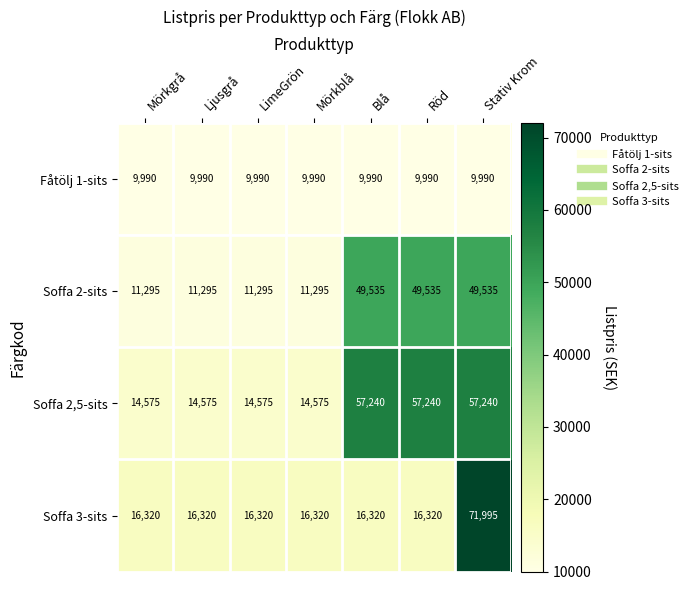

Which label corresponds to the largest value in the chart?

Stativ Krom